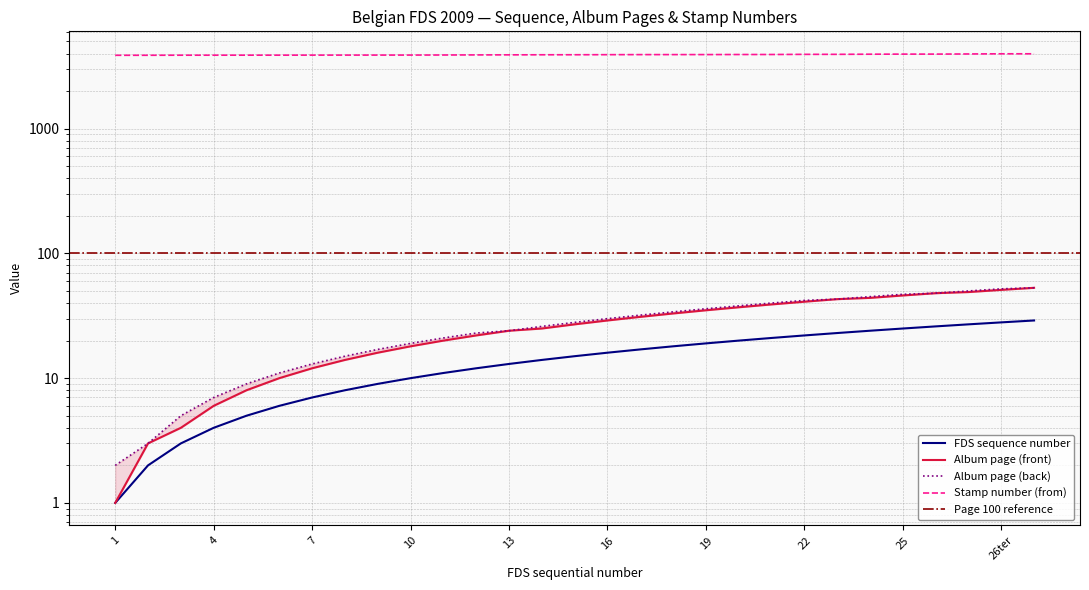

What is the spread (max minus min) of values at 7?

3877